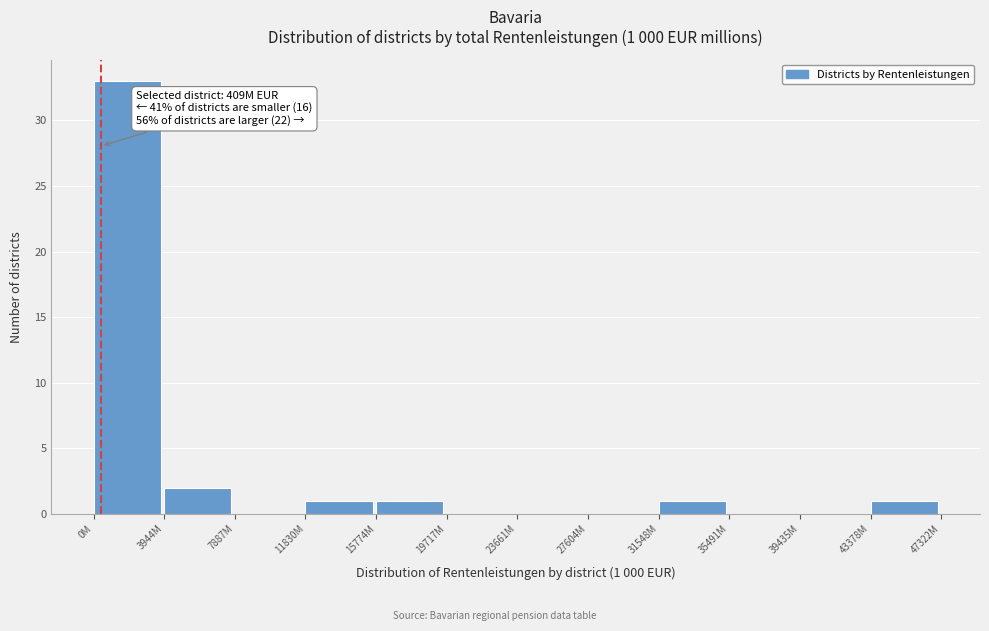

Reading right to left, extract all data points from this chart.

43378M=1	39435M=0	35491M=0	31548M=1	27604M=0	23661M=0	19717M=0	15774M=1	11830M=1	7887M=0	3944M=2	0M=33